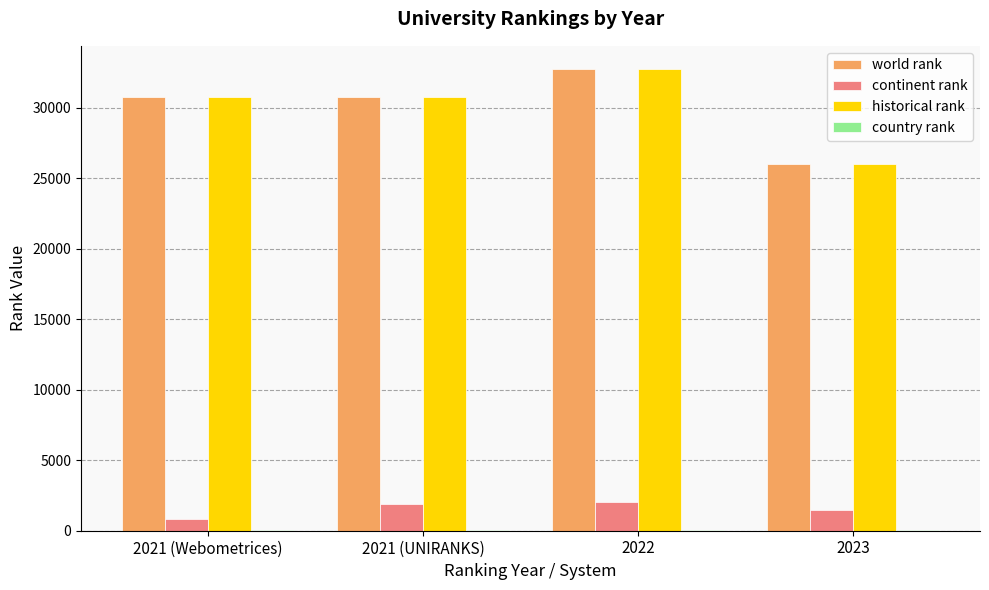

What is the sum of all world rank values?

120244